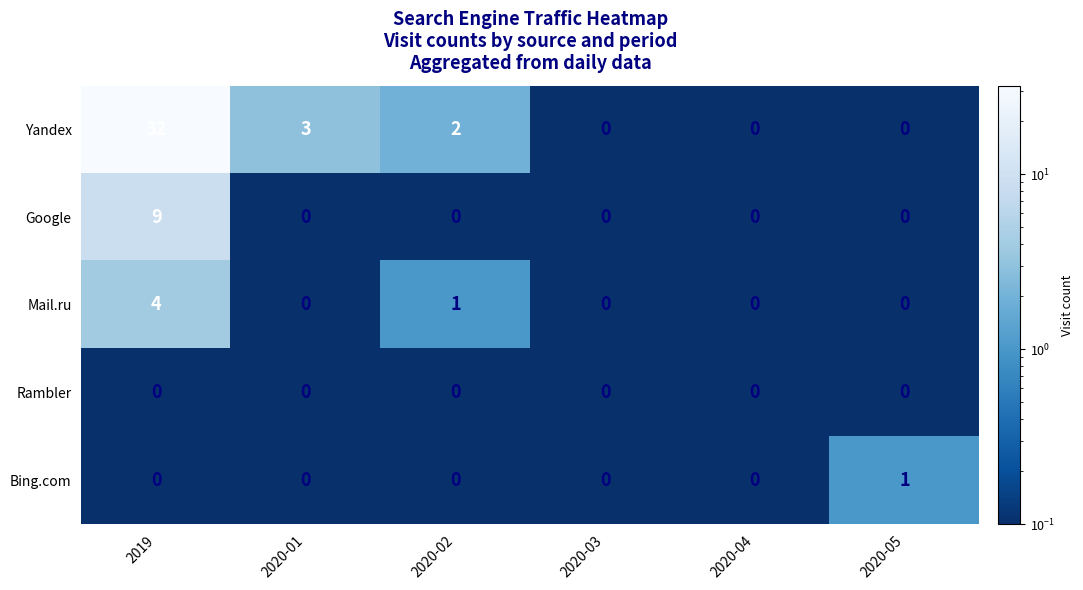

What is the total value across all series at 2020-02?

3